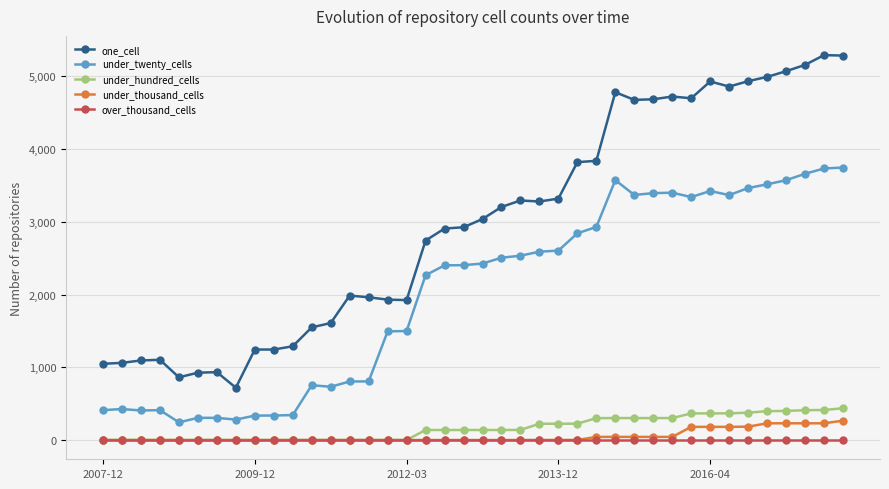

What is the value of the under_twenty_cells point at the 8th from the left?

281